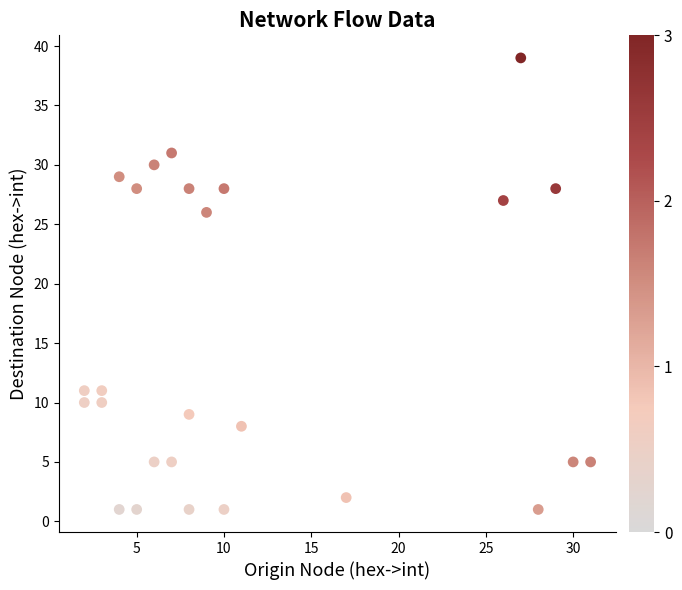

What is the range of Y values (max minus min)?

38